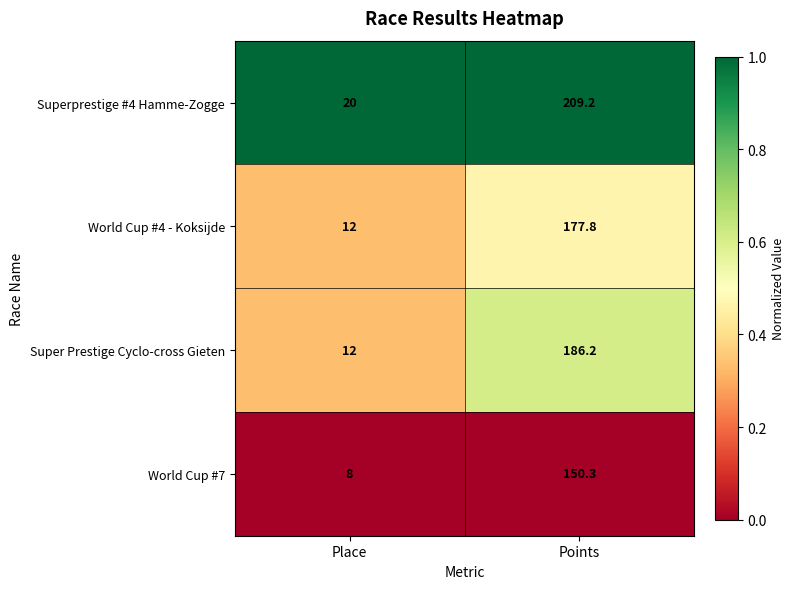

Is the value of World Cup #7 at Place greater than the value of Superprestige #4 Hamme-Zogge at Place?

No